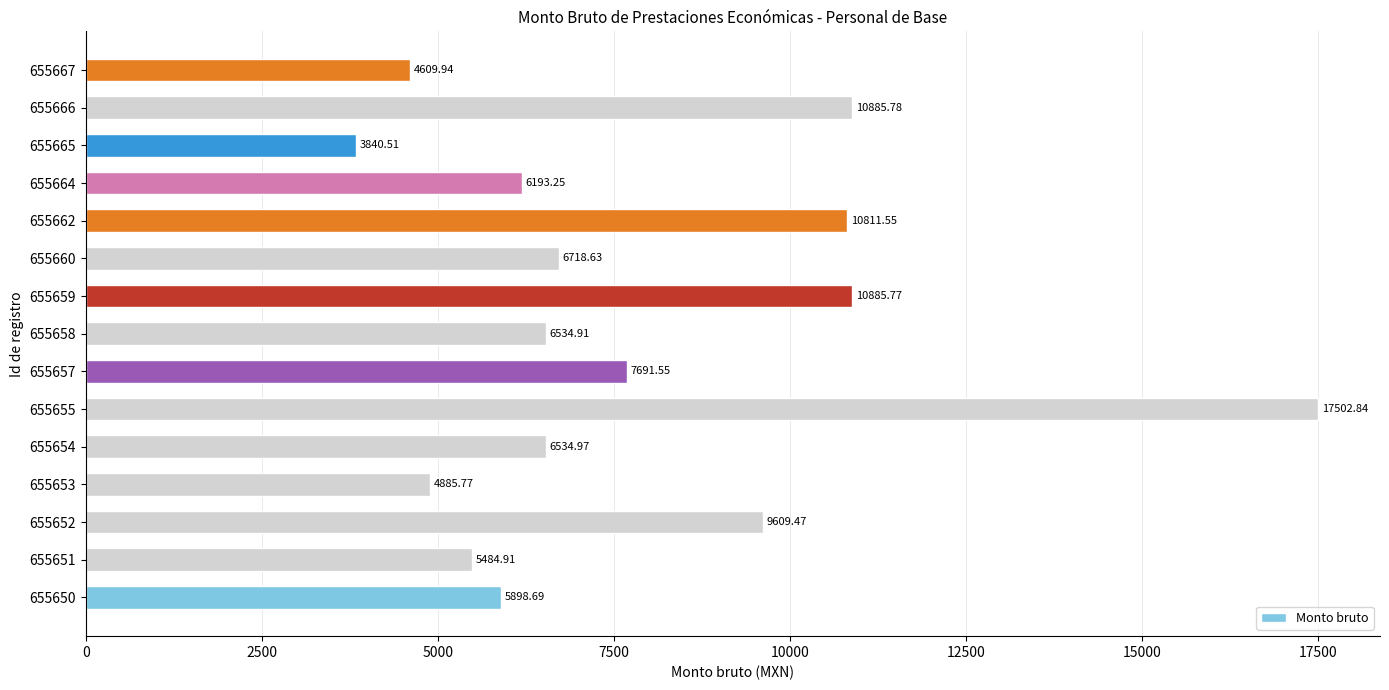

Which category has the highest value across all series?

655655